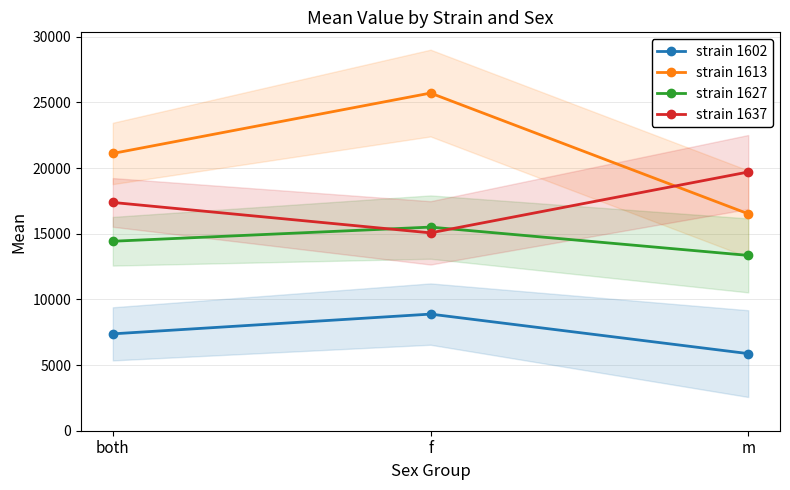

Which category has the lowest value across all series?

m